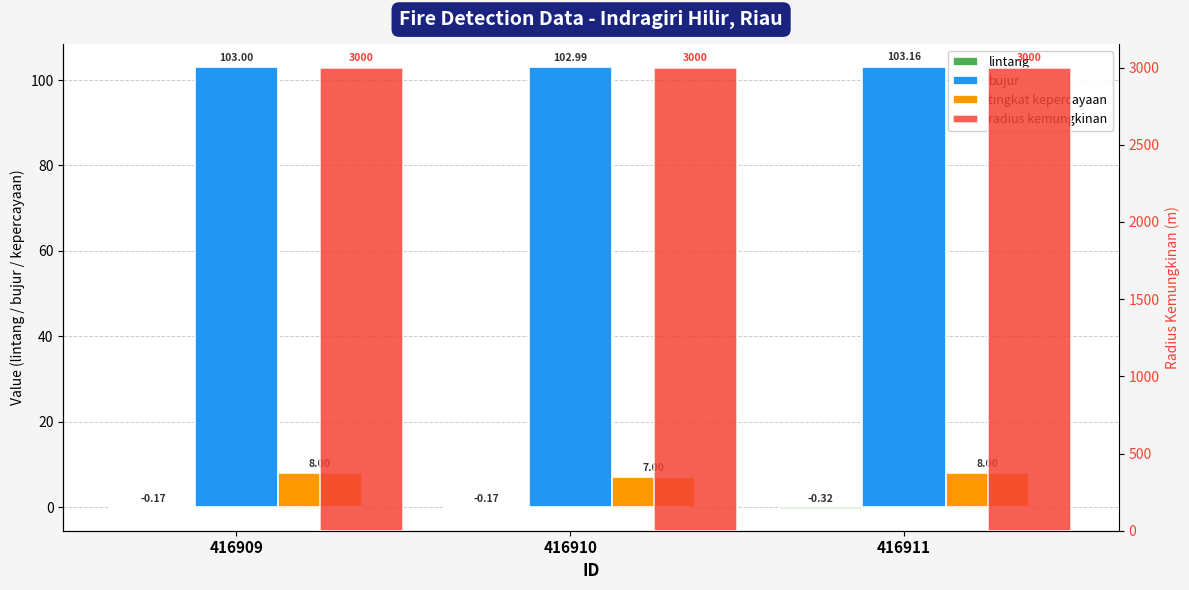

What is the greatest value displayed?

3000.0